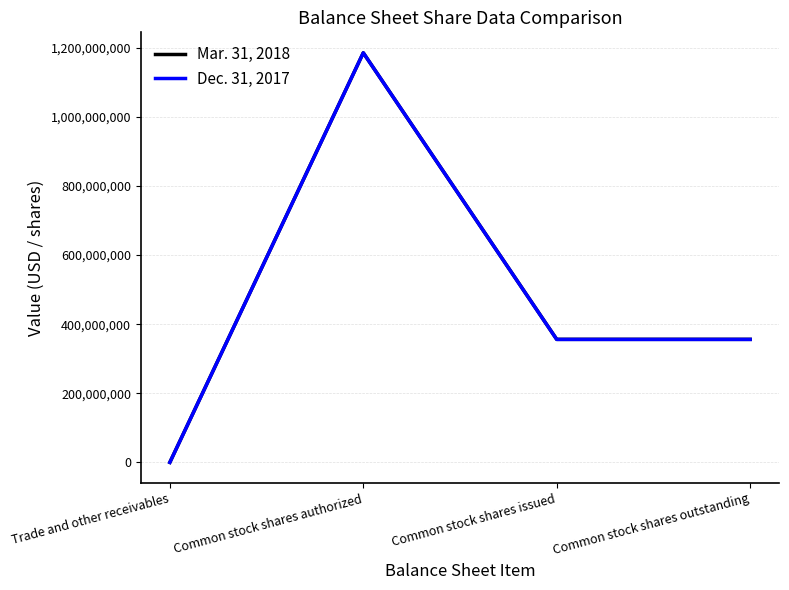

List the series in order of their overall mean, lowest first.

Dec. 31, 2017, Mar. 31, 2018